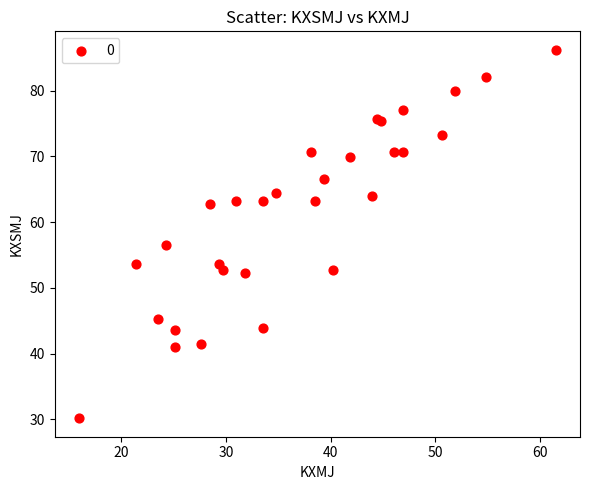

What Y value in the scatter plot is closest to 58?

56.5